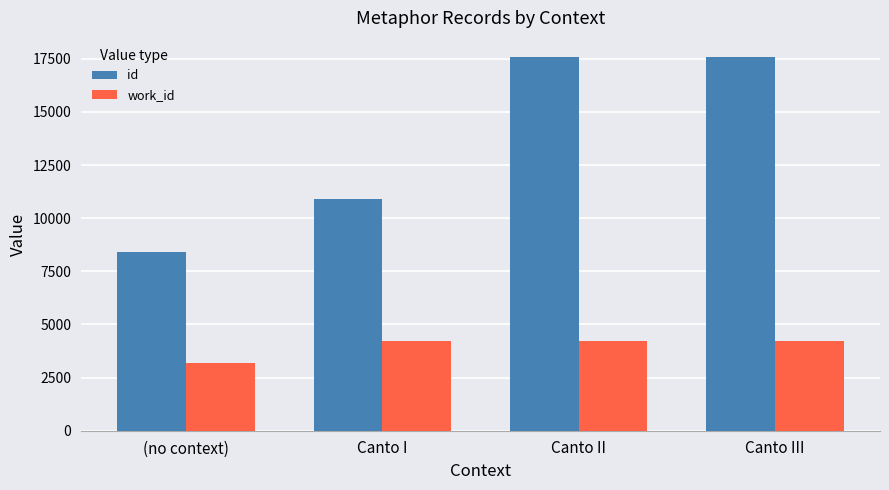

What is the approximate value of id at Canto I, to the nearest 100?

10900